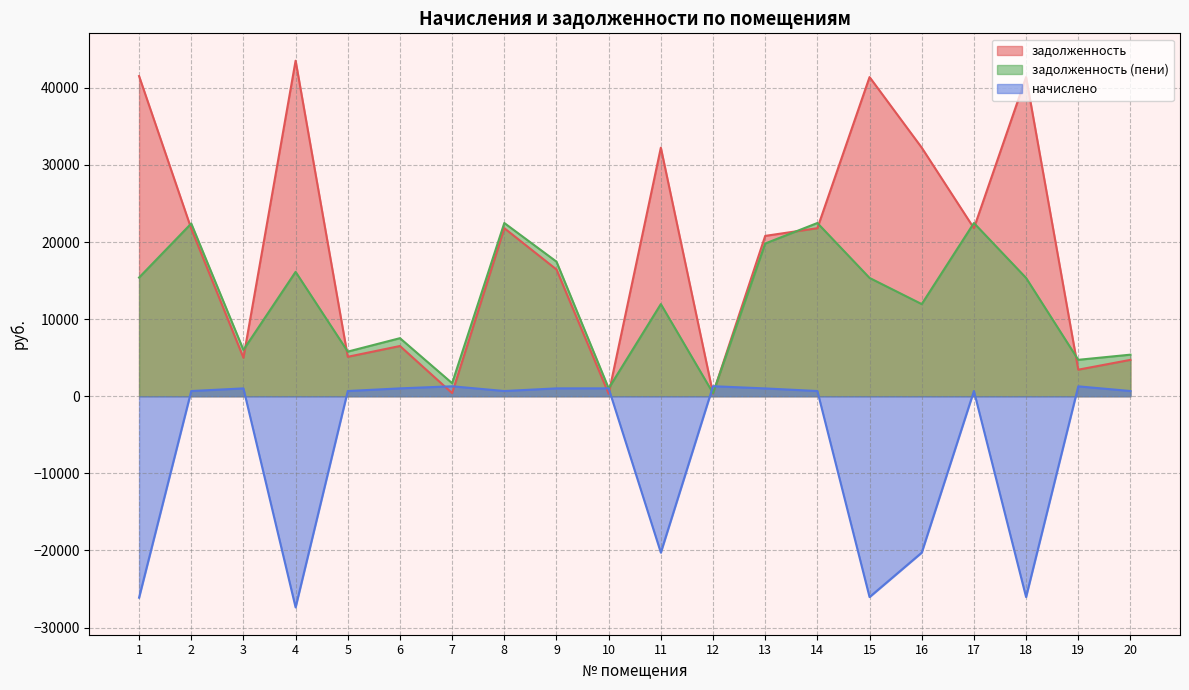

Does the chart display data point markers on the line(s)?

No